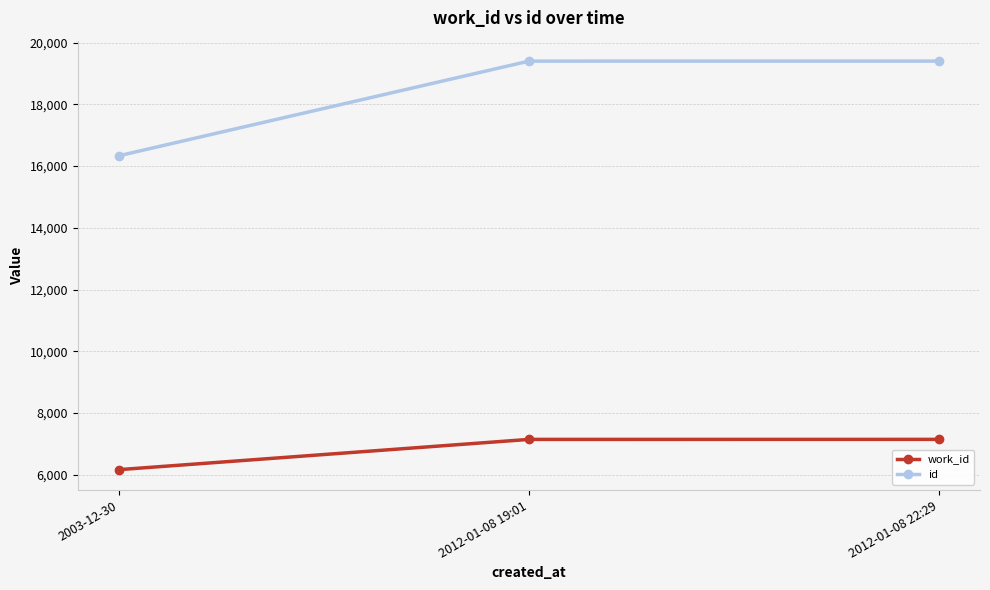

What is the approximate value of work_id at 2003-12-30, to the nearest 100?

6200